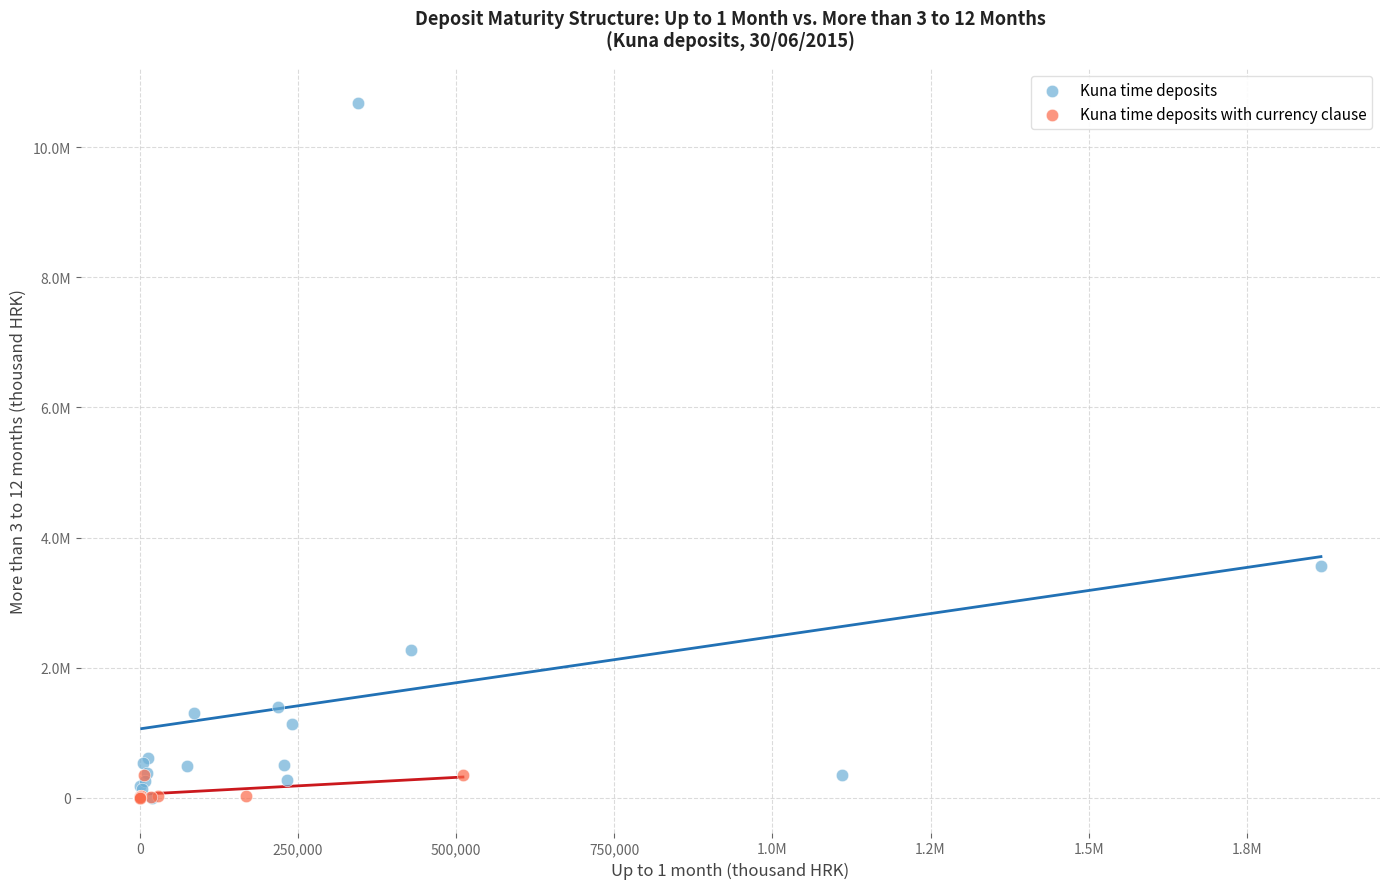

Which series contains the highest Y value?

Kuna time deposits